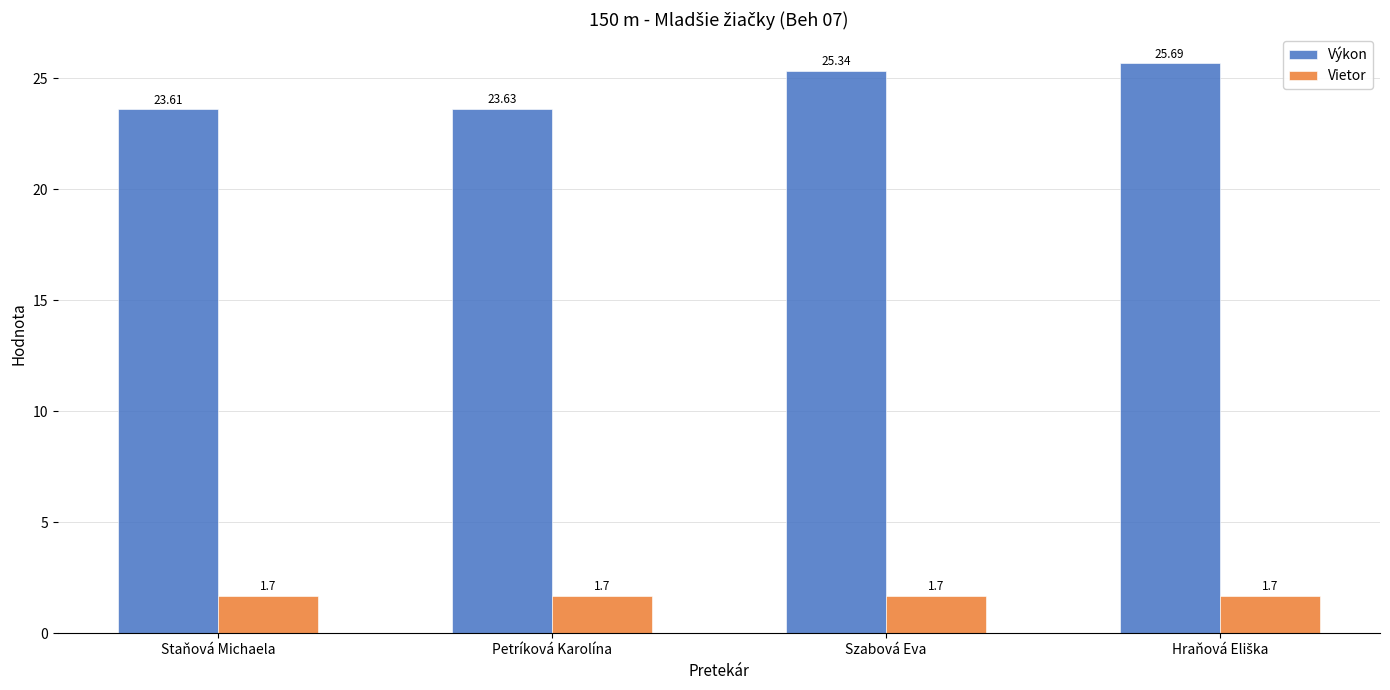

What are all the series names shown in the legend?

Výkon, Vietor